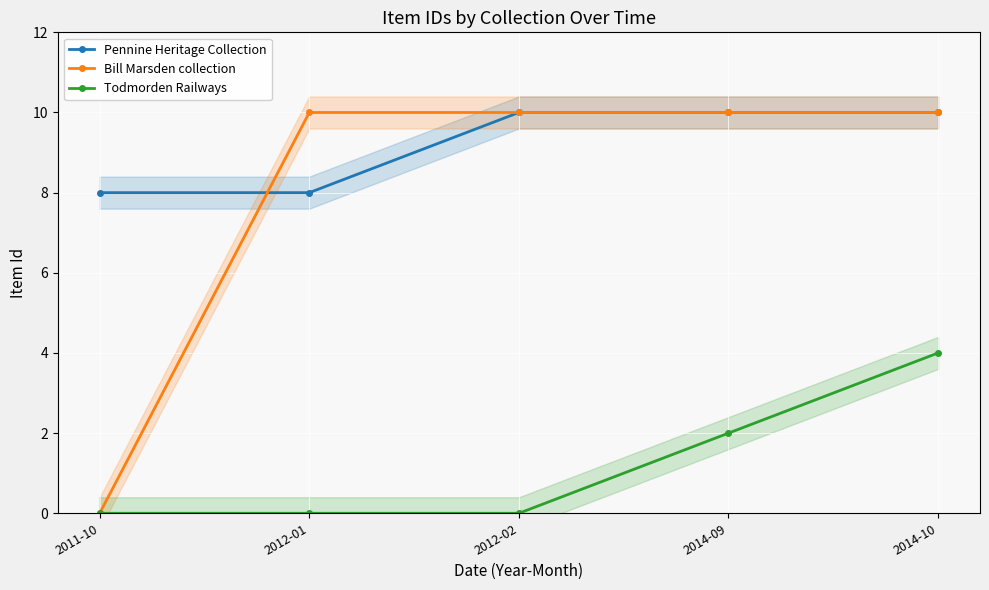

What is the spread (max minus min) of values at 2012-01?

10